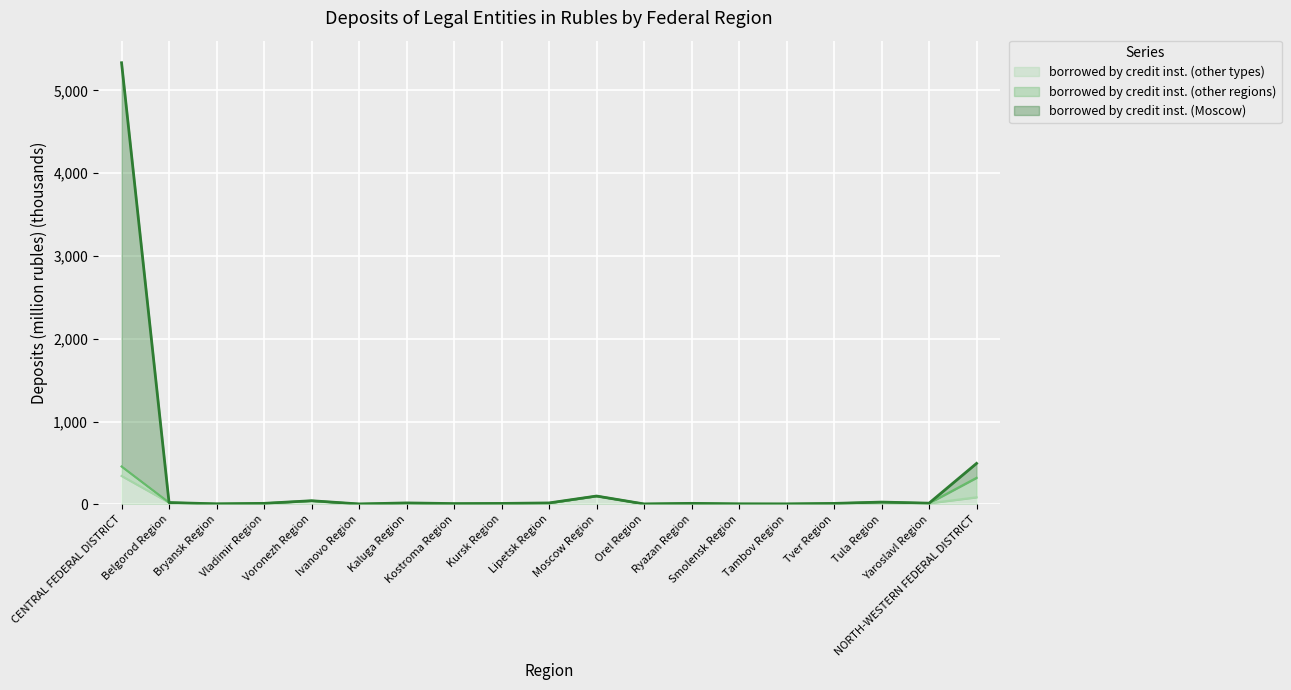

What is the value of the borrowed by credit inst. (Moscow) point at the 13th from the left?

12.1